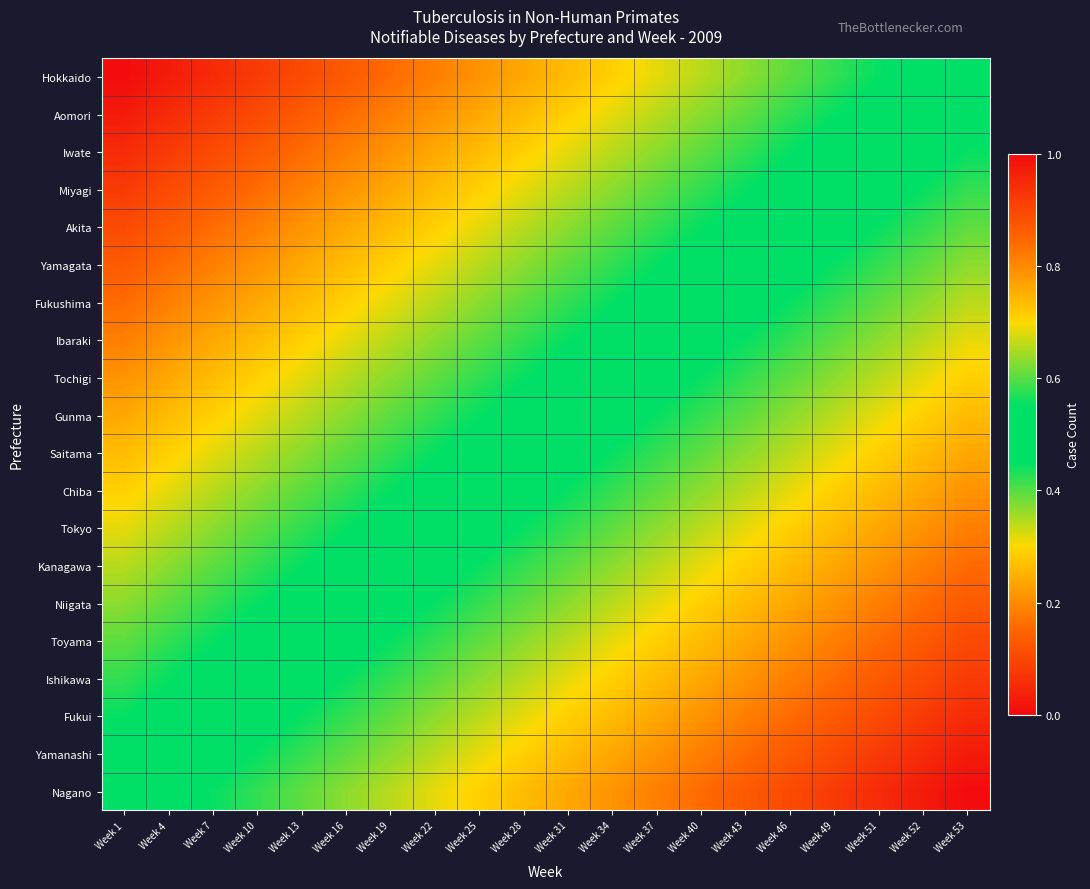

Reading right to left, extract all data points from this chart.

Hokkaido: Week 53=0.5	Week 52=0.5	Week 51=0.4	Week 49=0.4	Week 46=0.4	Week 43=0.4	Week 40=0.3	Week 37=0.3	Week 34=0.3	Week 31=0.3	Week 28=0.2	Week 25=0.2	Week 22=0.2	Week 19=0.2	Week 16=0.1	Week 13=0.1	Week 10=0.1	Week 7=0.1	Week 4=0.0	Week 1=0.0
Aomori: Week 53=0.5	Week 52=0.5	Week 51=0.5	Week 49=0.4	Week 46=0.4	Week 43=0.4	Week 40=0.4	Week 37=0.3	Week 34=0.3	Week 31=0.3	Week 28=0.3	Week 25=0.2	Week 22=0.2	Week 19=0.2	Week 16=0.2	Week 13=0.1	Week 10=0.1	Week 7=0.1	Week 4=0.1	Week 1=0.0
Iwate: Week 53=0.6	Week 52=0.5	Week 51=0.5	Week 49=0.5	Week 46=0.4	Week 43=0.4	Week 40=0.4	Week 37=0.4	Week 34=0.3	Week 31=0.3	Week 28=0.3	Week 25=0.3	Week 22=0.2	Week 19=0.2	Week 16=0.2	Week 13=0.2	Week 10=0.1	Week 7=0.1	Week 4=0.1	Week 1=0.1
Miyagi: Week 53=0.6	Week 52=0.6	Week 51=0.5	Week 49=0.5	Week 46=0.5	Week 43=0.4	Week 40=0.4	Week 37=0.4	Week 34=0.4	Week 31=0.3	Week 28=0.3	Week 25=0.3	Week 22=0.3	Week 19=0.2	Week 16=0.2	Week 13=0.2	Week 10=0.2	Week 7=0.1	Week 4=0.1	Week 1=0.1
Akita: Week 53=0.6	Week 52=0.6	Week 51=0.6	Week 49=0.5	Week 46=0.5	Week 43=0.5	Week 40=0.4	Week 37=0.4	Week 34=0.4	Week 31=0.4	Week 28=0.3	Week 25=0.3	Week 22=0.3	Week 19=0.3	Week 16=0.2	Week 13=0.2	Week 10=0.2	Week 7=0.2	Week 4=0.1	Week 1=0.1
Yamagata: Week 53=0.6	Week 52=0.6	Week 51=0.6	Week 49=0.6	Week 46=0.5	Week 43=0.5	Week 40=0.5	Week 37=0.4	Week 34=0.4	Week 31=0.4	Week 28=0.4	Week 25=0.3	Week 22=0.3	Week 19=0.3	Week 16=0.3	Week 13=0.2	Week 10=0.2	Week 7=0.2	Week 4=0.2	Week 1=0.1
Fukushima: Week 53=0.7	Week 52=0.6	Week 51=0.6	Week 49=0.6	Week 46=0.6	Week 43=0.5	Week 40=0.5	Week 37=0.5	Week 34=0.4	Week 31=0.4	Week 28=0.4	Week 25=0.4	Week 22=0.3	Week 19=0.3	Week 16=0.3	Week 13=0.3	Week 10=0.2	Week 7=0.2	Week 4=0.2	Week 1=0.2
Ibaraki: Week 53=0.7	Week 52=0.7	Week 51=0.6	Week 49=0.6	Week 46=0.6	Week 43=0.6	Week 40=0.5	Week 37=0.5	Week 34=0.5	Week 31=0.4	Week 28=0.4	Week 25=0.4	Week 22=0.4	Week 19=0.3	Week 16=0.3	Week 13=0.3	Week 10=0.3	Week 7=0.2	Week 4=0.2	Week 1=0.2
Tochigi: Week 53=0.7	Week 52=0.7	Week 51=0.7	Week 49=0.6	Week 46=0.6	Week 43=0.6	Week 40=0.6	Week 37=0.5	Week 34=0.5	Week 31=0.5	Week 28=0.4	Week 25=0.4	Week 22=0.4	Week 19=0.4	Week 16=0.3	Week 13=0.3	Week 10=0.3	Week 7=0.3	Week 4=0.2	Week 1=0.2
Gunma: Week 53=0.7	Week 52=0.7	Week 51=0.7	Week 49=0.7	Week 46=0.6	Week 43=0.6	Week 40=0.6	Week 37=0.6	Week 34=0.5	Week 31=0.5	Week 28=0.5	Week 25=0.4	Week 22=0.4	Week 19=0.4	Week 16=0.4	Week 13=0.3	Week 10=0.3	Week 7=0.3	Week 4=0.3	Week 1=0.2
Saitama: Week 53=0.8	Week 52=0.7	Week 51=0.7	Week 49=0.7	Week 46=0.7	Week 43=0.6	Week 40=0.6	Week 37=0.6	Week 34=0.6	Week 31=0.5	Week 28=0.5	Week 25=0.5	Week 22=0.4	Week 19=0.4	Week 16=0.4	Week 13=0.4	Week 10=0.3	Week 7=0.3	Week 4=0.3	Week 1=0.3
Chiba: Week 53=0.8	Week 52=0.8	Week 51=0.7	Week 49=0.7	Week 46=0.7	Week 43=0.7	Week 40=0.6	Week 37=0.6	Week 34=0.6	Week 31=0.6	Week 28=0.5	Week 25=0.5	Week 22=0.5	Week 19=0.4	Week 16=0.4	Week 13=0.4	Week 10=0.4	Week 7=0.3	Week 4=0.3	Week 1=0.3
Tokyo: Week 53=0.8	Week 52=0.8	Week 51=0.8	Week 49=0.7	Week 46=0.7	Week 43=0.7	Week 40=0.7	Week 37=0.6	Week 34=0.6	Week 31=0.6	Week 28=0.6	Week 25=0.5	Week 22=0.5	Week 19=0.5	Week 16=0.4	Week 13=0.4	Week 10=0.4	Week 7=0.4	Week 4=0.3	Week 1=0.3
Kanagawa: Week 53=0.8	Week 52=0.8	Week 51=0.8	Week 49=0.8	Week 46=0.7	Week 43=0.7	Week 40=0.7	Week 37=0.7	Week 34=0.6	Week 31=0.6	Week 28=0.6	Week 25=0.6	Week 22=0.5	Week 19=0.5	Week 16=0.5	Week 13=0.4	Week 10=0.4	Week 7=0.4	Week 4=0.4	Week 1=0.3
Niigata: Week 53=0.9	Week 52=0.8	Week 51=0.8	Week 49=0.8	Week 46=0.8	Week 43=0.7	Week 40=0.7	Week 37=0.7	Week 34=0.7	Week 31=0.6	Week 28=0.6	Week 25=0.6	Week 22=0.6	Week 19=0.5	Week 16=0.5	Week 13=0.5	Week 10=0.4	Week 7=0.4	Week 4=0.4	Week 1=0.4
Toyama: Week 53=0.9	Week 52=0.9	Week 51=0.8	Week 49=0.8	Week 46=0.8	Week 43=0.8	Week 40=0.7	Week 37=0.7	Week 34=0.7	Week 31=0.7	Week 28=0.6	Week 25=0.6	Week 22=0.6	Week 19=0.6	Week 16=0.5	Week 13=0.5	Week 10=0.5	Week 7=0.4	Week 4=0.4	Week 1=0.4
Ishikawa: Week 53=0.9	Week 52=0.9	Week 51=0.9	Week 49=0.8	Week 46=0.8	Week 43=0.8	Week 40=0.8	Week 37=0.7	Week 34=0.7	Week 31=0.7	Week 28=0.7	Week 25=0.6	Week 22=0.6	Week 19=0.6	Week 16=0.6	Week 13=0.5	Week 10=0.5	Week 7=0.5	Week 4=0.4	Week 1=0.4
Fukui: Week 53=0.9	Week 52=0.9	Week 51=0.9	Week 49=0.9	Week 46=0.8	Week 43=0.8	Week 40=0.8	Week 37=0.8	Week 34=0.7	Week 31=0.7	Week 28=0.7	Week 25=0.7	Week 22=0.6	Week 19=0.6	Week 16=0.6	Week 13=0.6	Week 10=0.5	Week 7=0.5	Week 4=0.5	Week 1=0.4
Yamanashi: Week 53=1.0	Week 52=0.9	Week 51=0.9	Week 49=0.9	Week 46=0.9	Week 43=0.8	Week 40=0.8	Week 37=0.8	Week 34=0.8	Week 31=0.7	Week 28=0.7	Week 25=0.7	Week 22=0.7	Week 19=0.6	Week 16=0.6	Week 13=0.6	Week 10=0.6	Week 7=0.5	Week 4=0.5	Week 1=0.5
Nagano: Week 53=1.0	Week 52=1.0	Week 51=0.9	Week 49=0.9	Week 46=0.9	Week 43=0.9	Week 40=0.8	Week 37=0.8	Week 34=0.8	Week 31=0.8	Week 28=0.7	Week 25=0.7	Week 22=0.7	Week 19=0.7	Week 16=0.6	Week 13=0.6	Week 10=0.6	Week 7=0.6	Week 4=0.5	Week 1=0.5